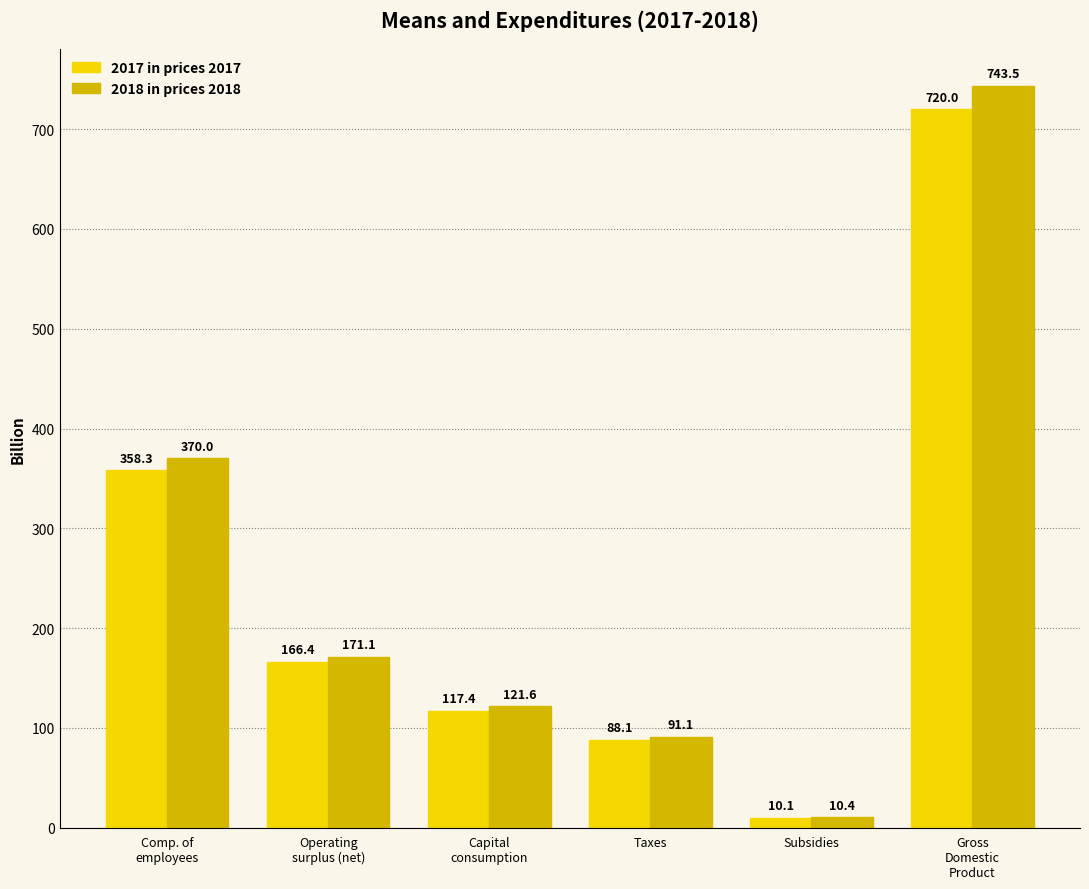

What is the label of the 6th bar from the right?

Comp. of
employees